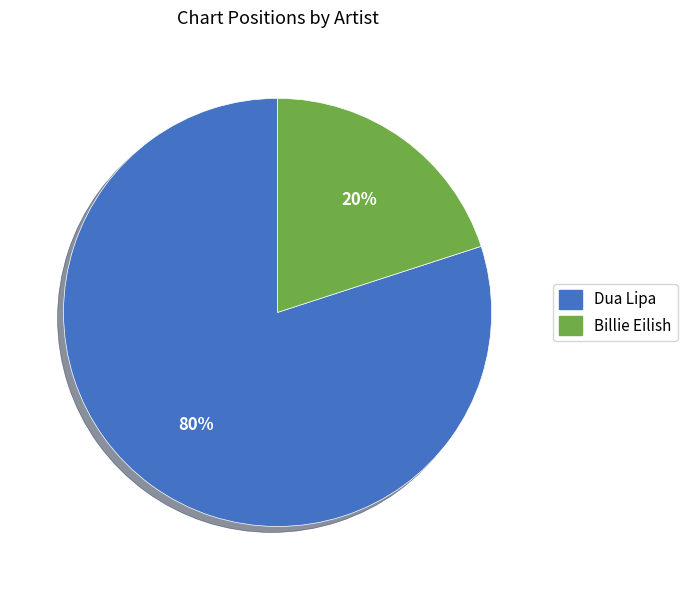

Is it true that Billie Eilish is 20% of the pie?

True